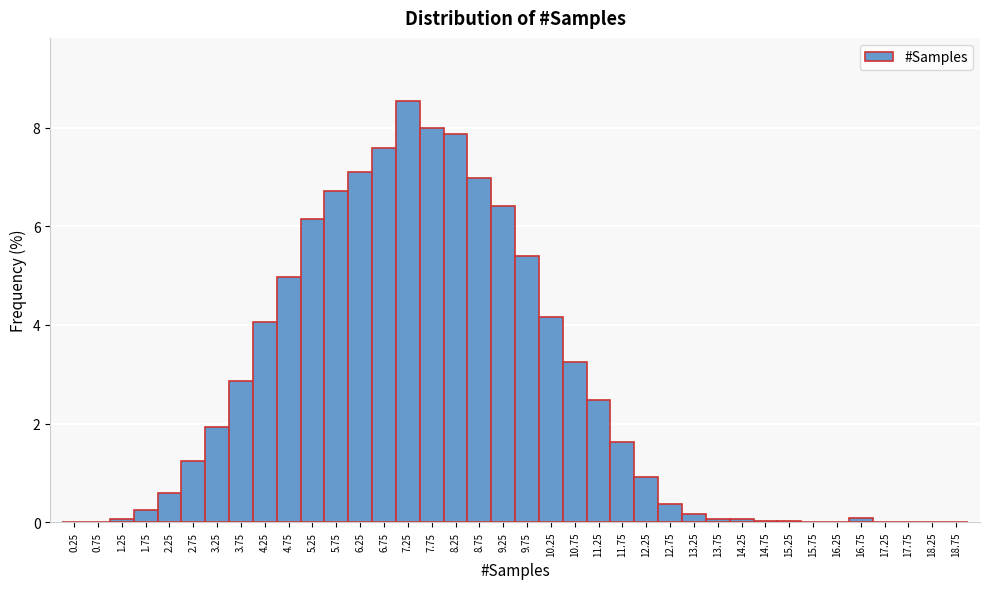

How tall is the bar that spans 3.5 to 4.0 on the x-axis? The values are not printed on the chart, so give them approximately, as read against the axis.

2.8